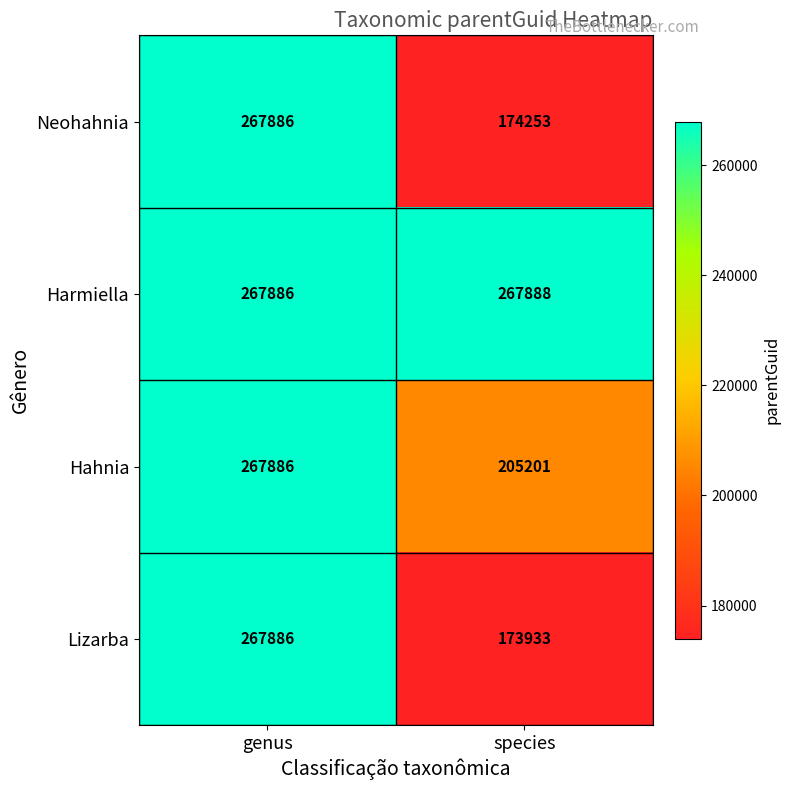

Where is Neohahnia nearest to the value 221069?

species